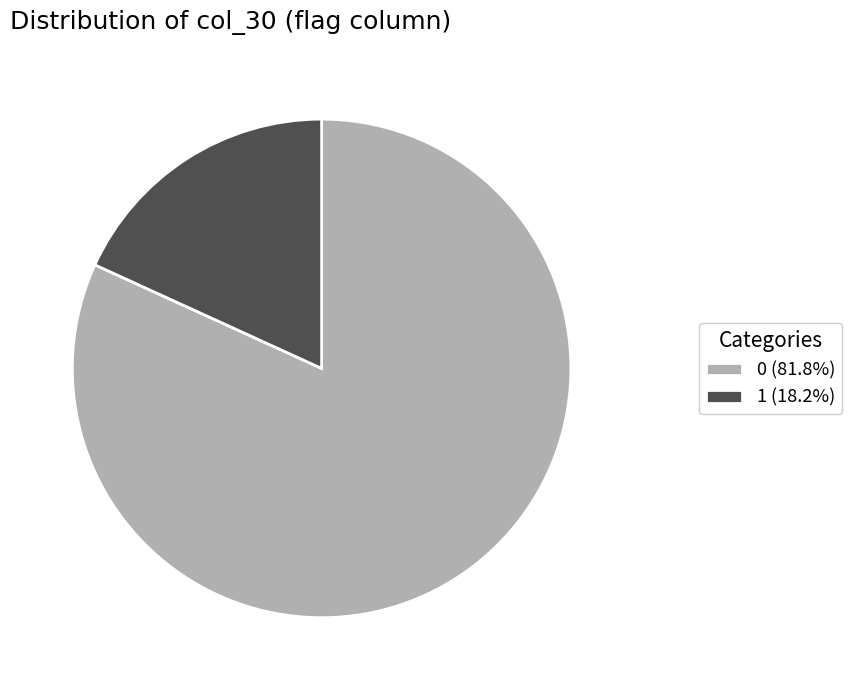

Approximately how many times larger is the value at 0 (81.8%) compared to 1 (18.2%)?

4.5